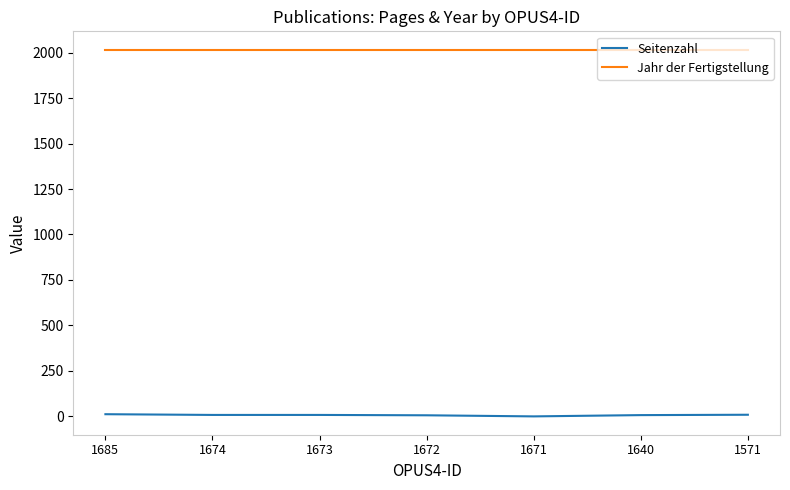

What is the lowest value of the Jahr der Fertigstellung series?

2016